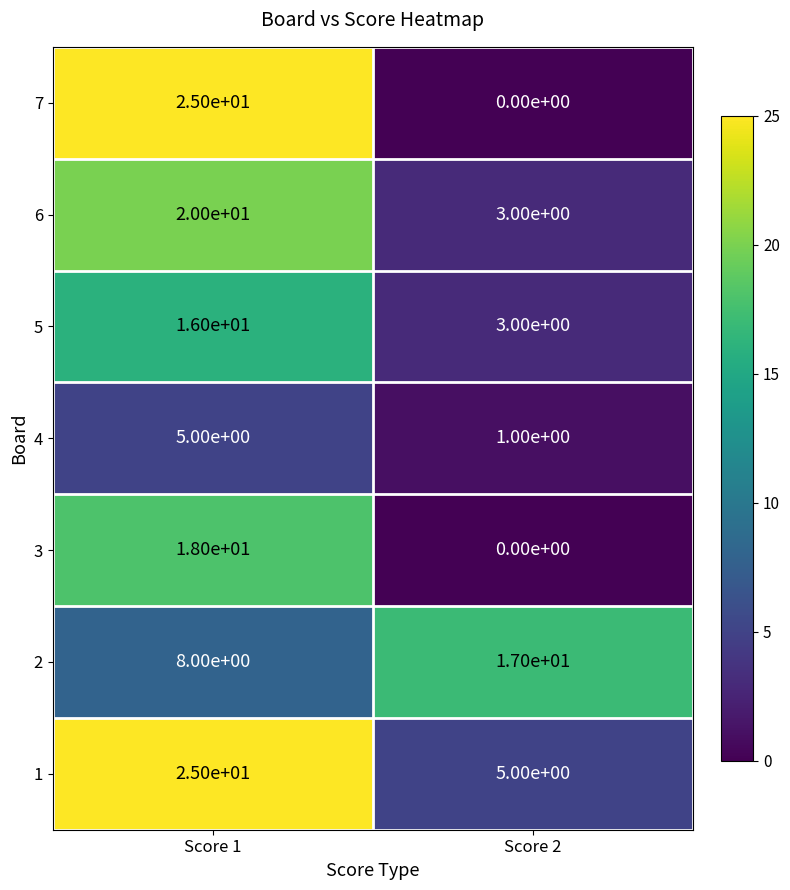

At which category does the chart reach its minimum across all series?

Score 2